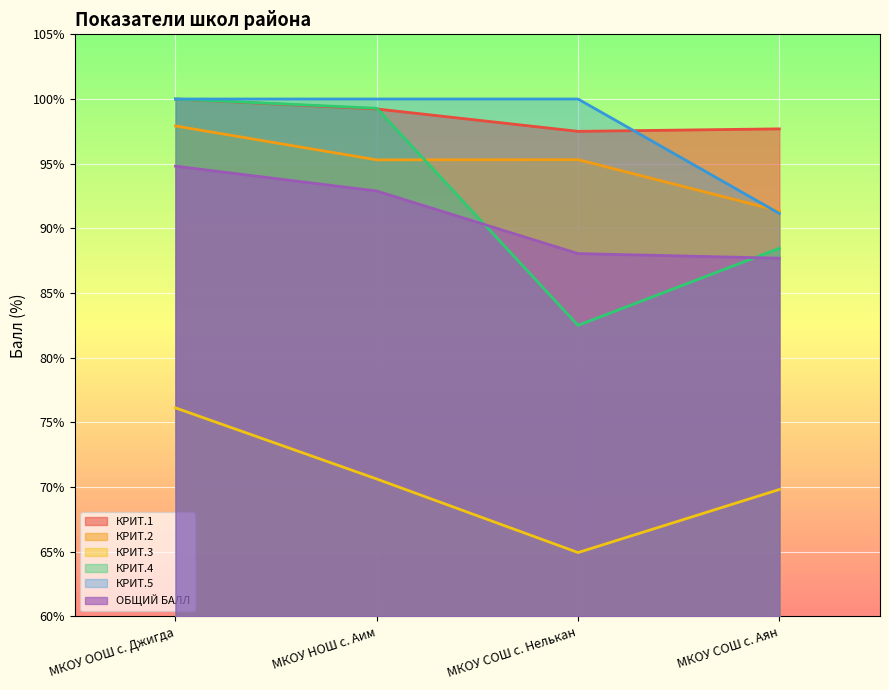

What is the minimum value for КРИТ.2?

91.3